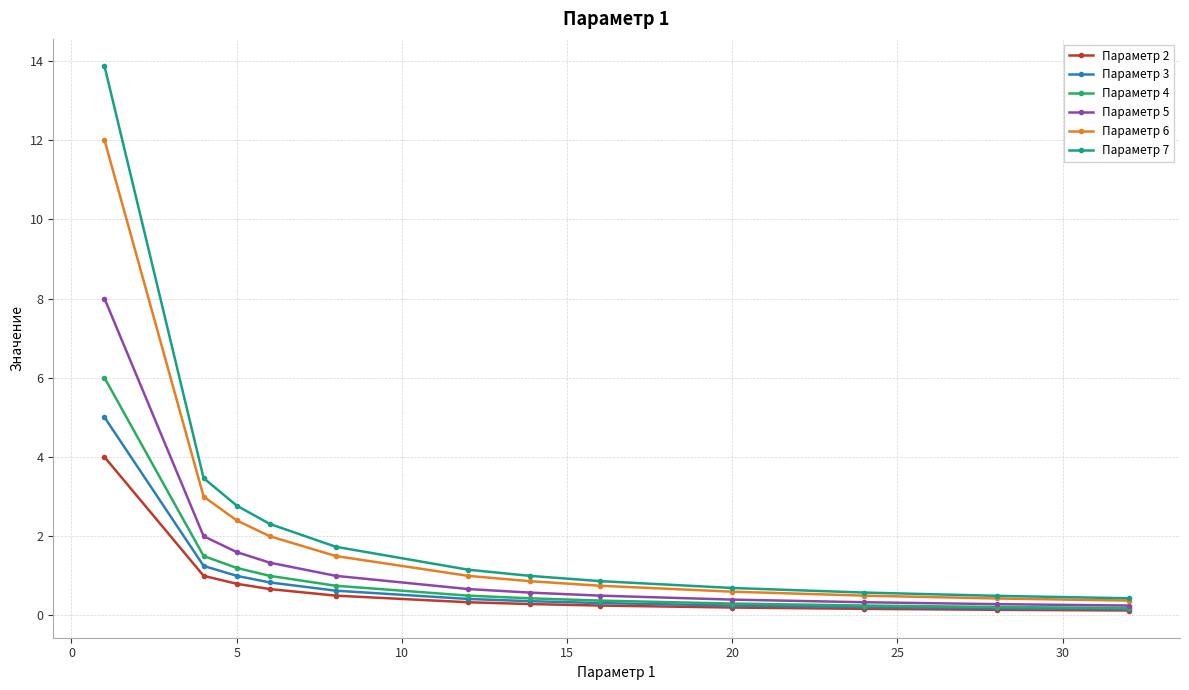

True or false: Параметр 2 and Параметр 7 intersect in this chart.

False